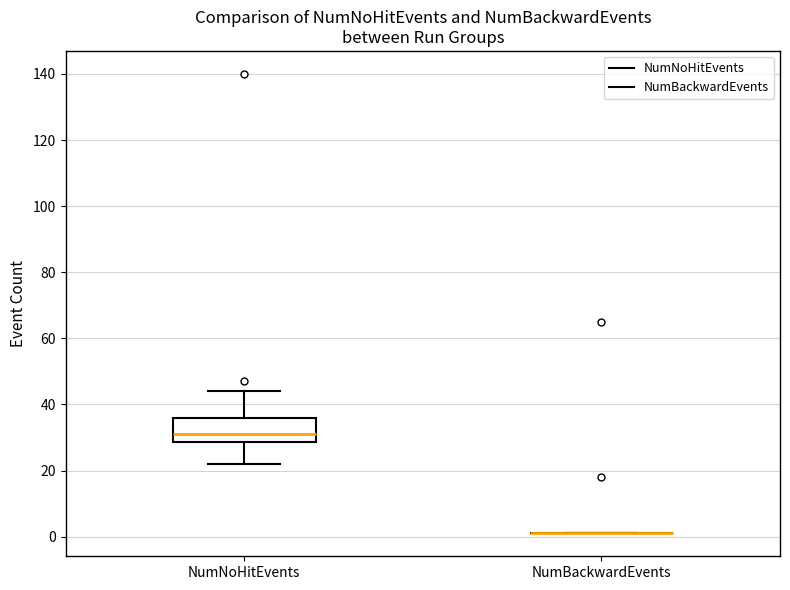

Reading left to right, read every box against the y-axis: the position of its median line, the range the box covers, and the ends of its whiskers. The values are not printed on the chart, so give them approximately, as read against the axis.

NumNoHitEvents: median 32, box 28 to 36, whiskers 22 to 44
NumBackwardEvents: box collapsed to a line at 2, whiskers 2 to 2